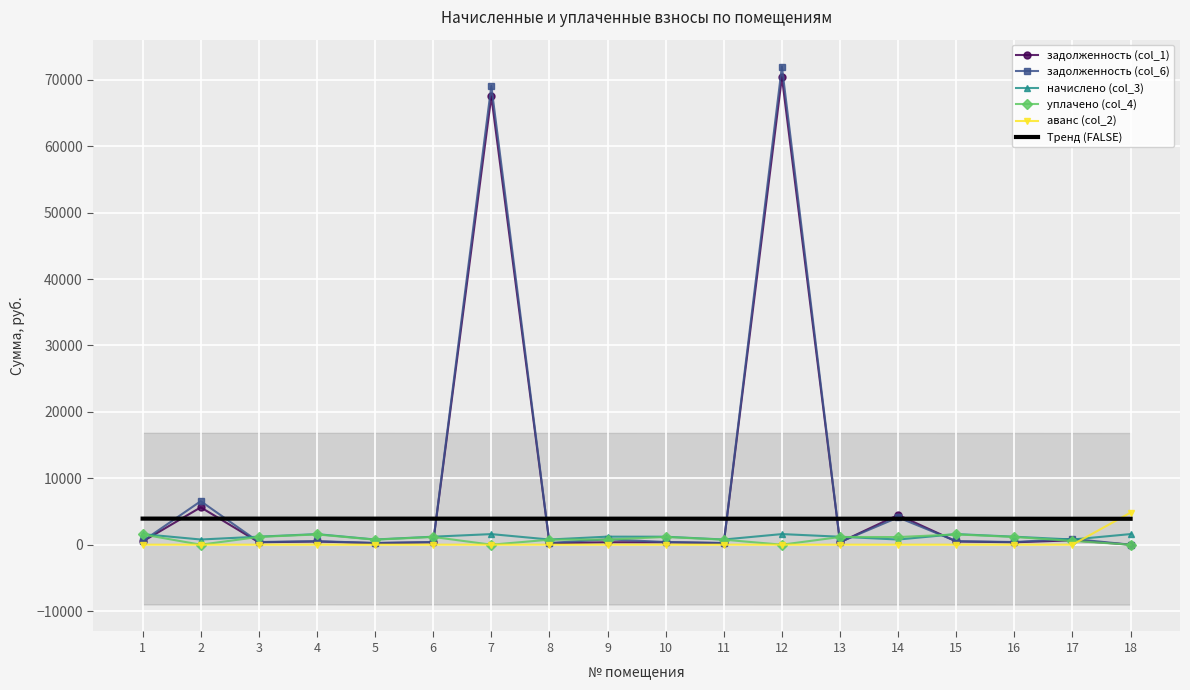

Which category has the highest value in the задолженность (col_6) series?

12